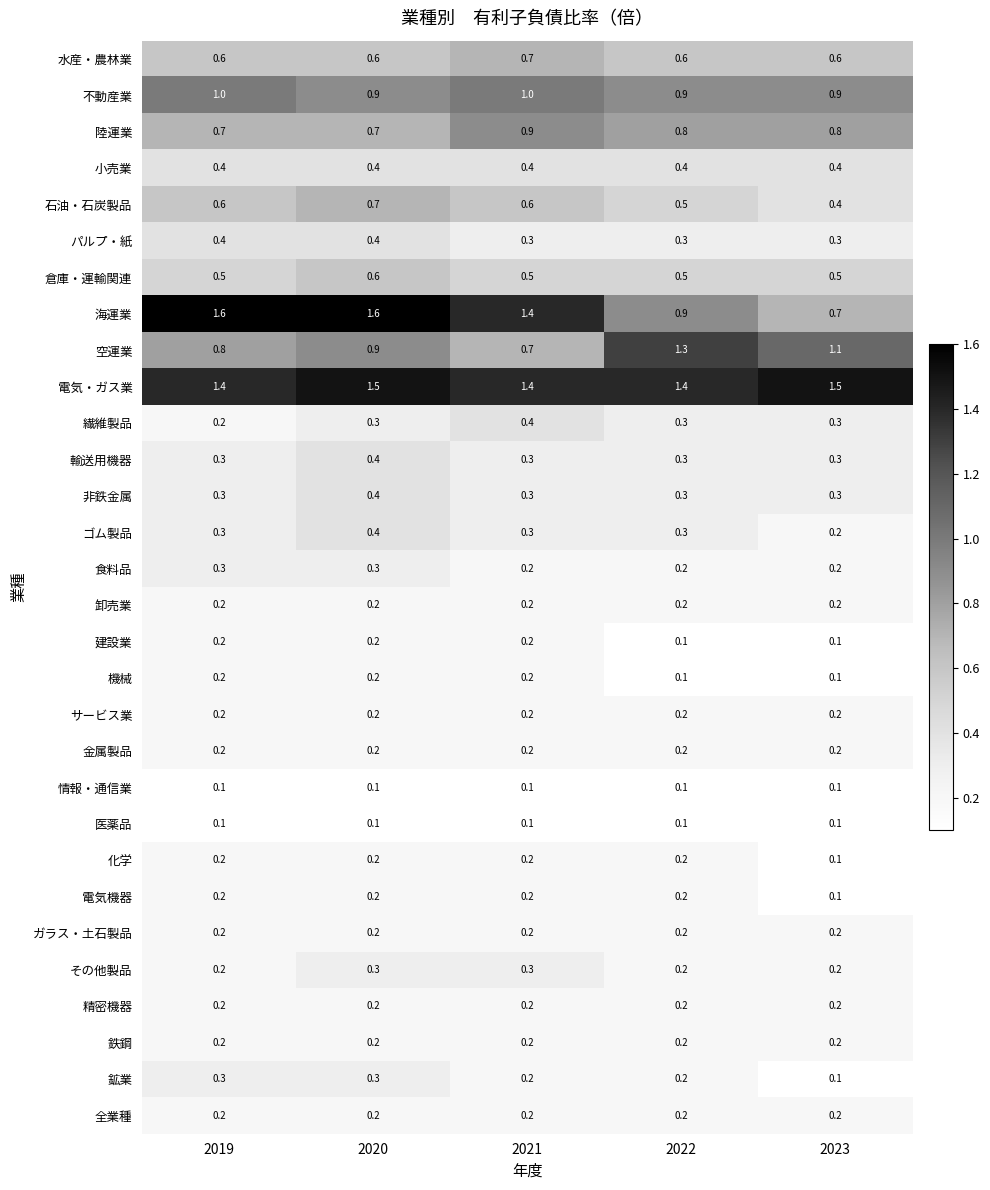

How many distinct data groups are displayed?

30